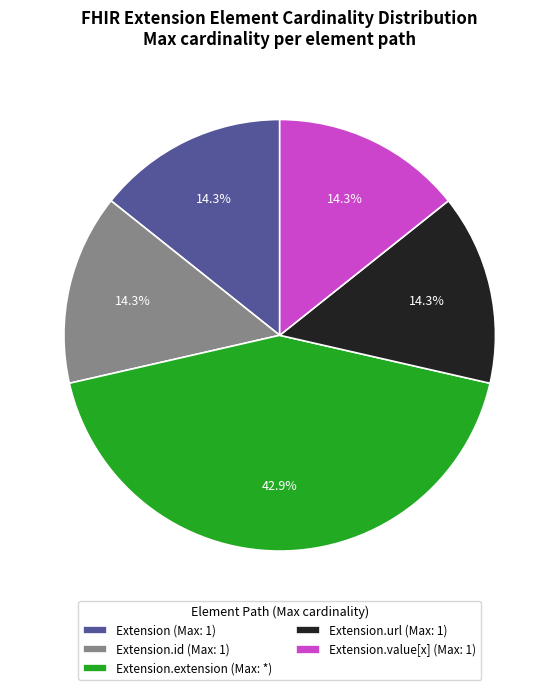

Which category has the biggest portion of the pie?

Extension.extension (Max: *)